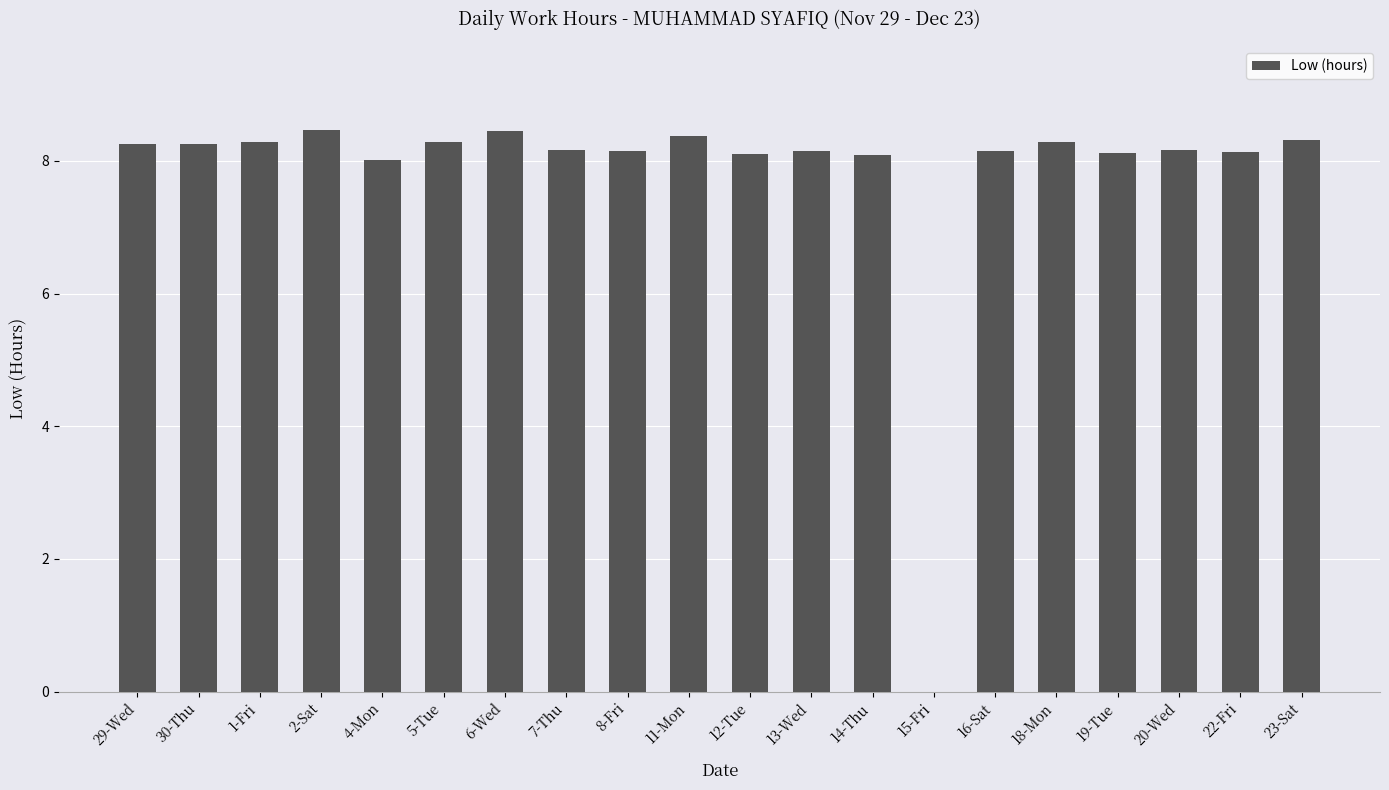

What is the sum of all values?

156.2